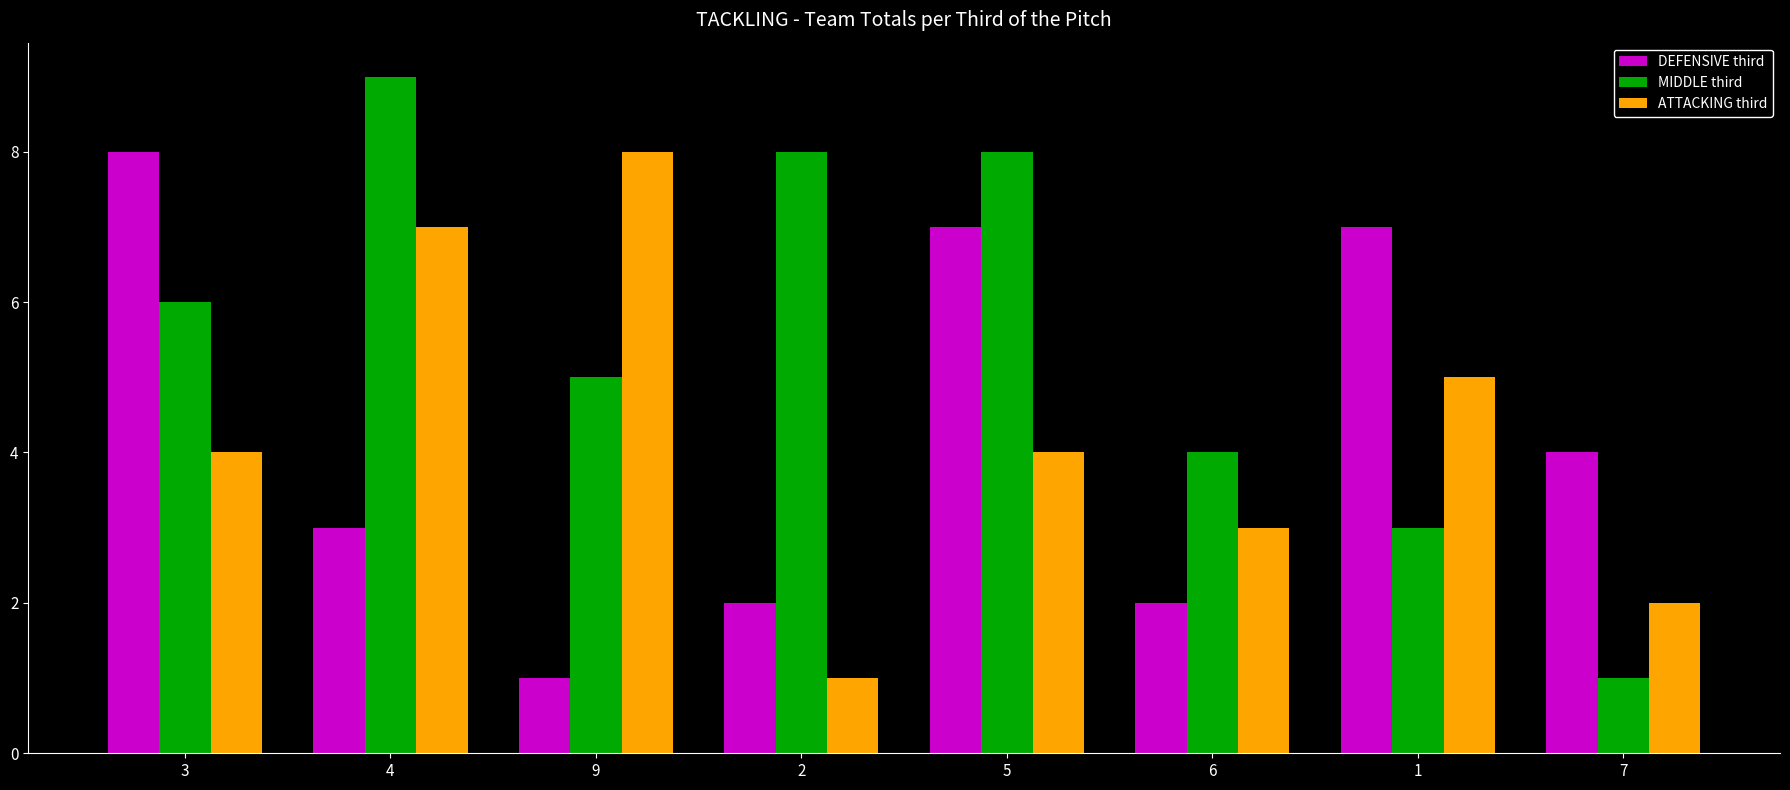

Which category has the highest value in the MIDDLE third series?

4